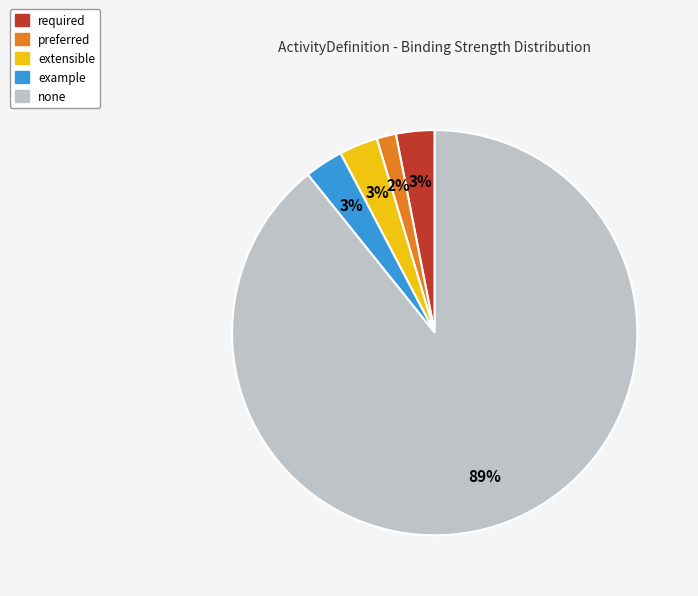

The none slice represents 95% of the pie. True or false?

False